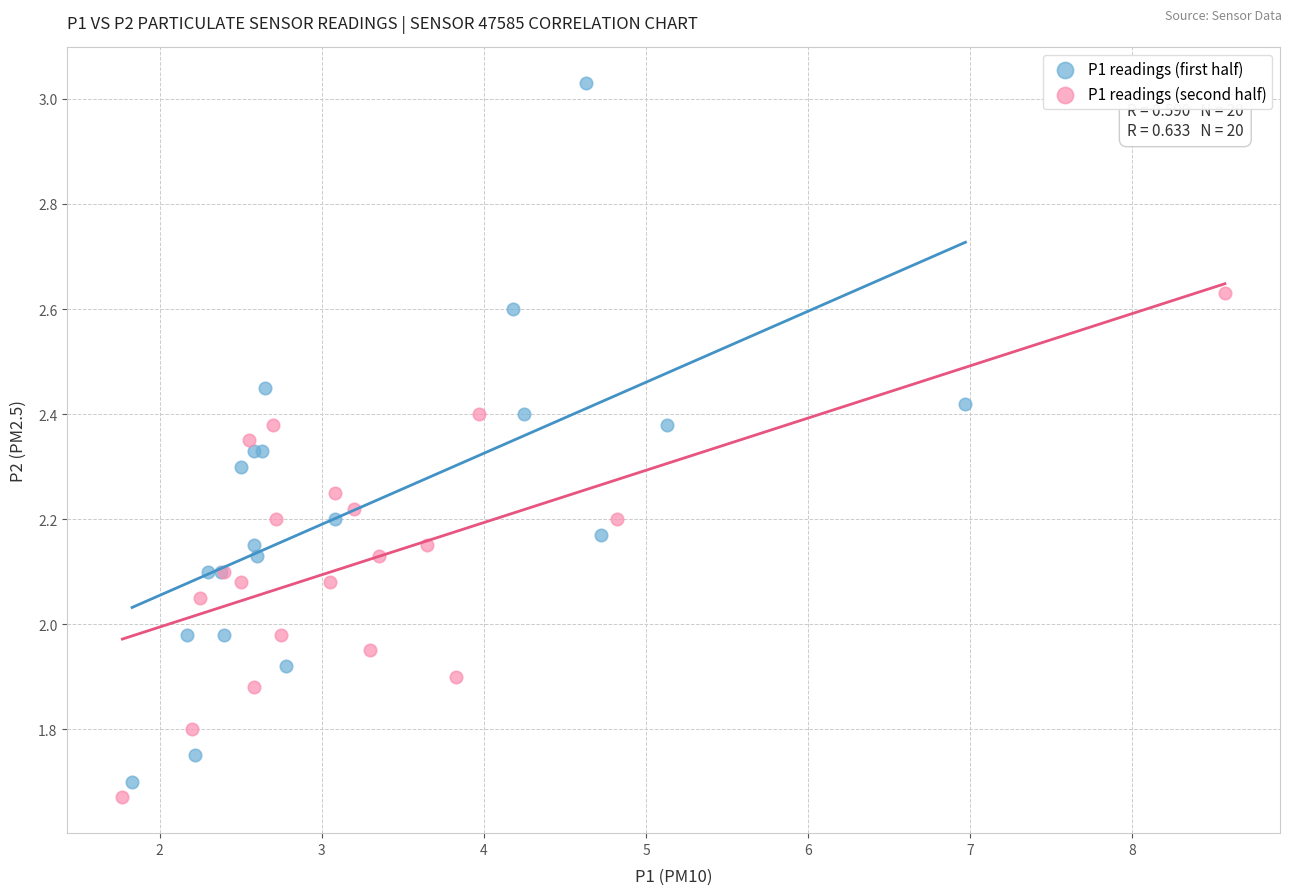

Which series has the largest Y range (max minus min)?

P1 readings (first half)